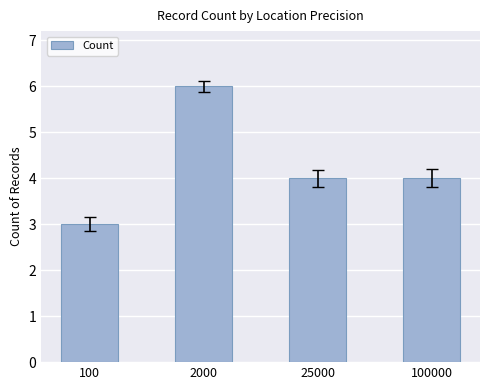

What is the value of the 2nd bar from the left?

6